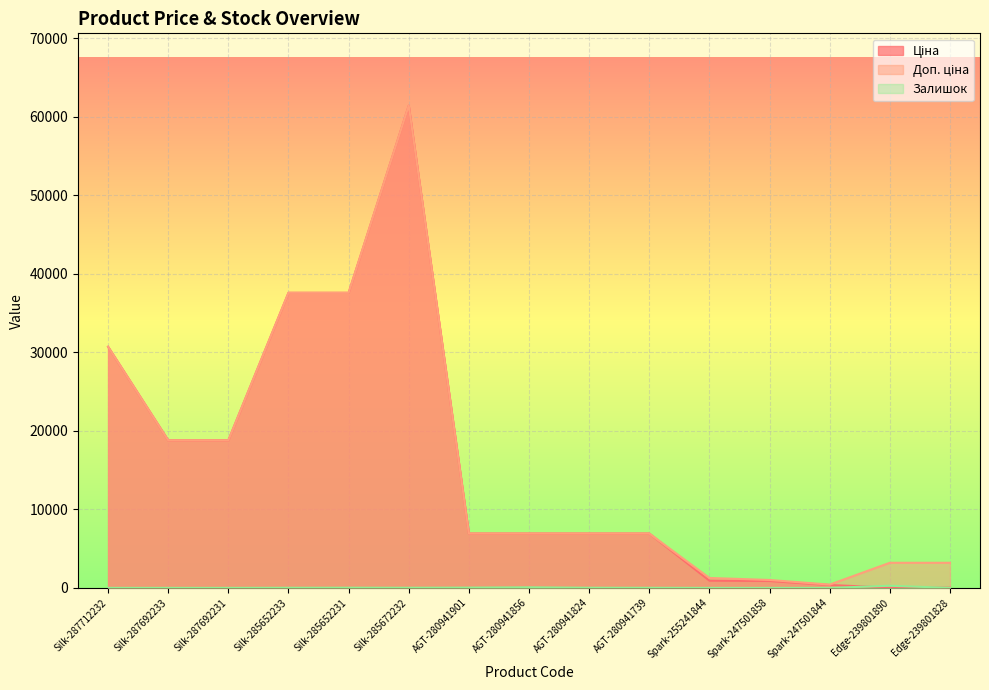

Which series has the largest range (max minus min)?

Ціна